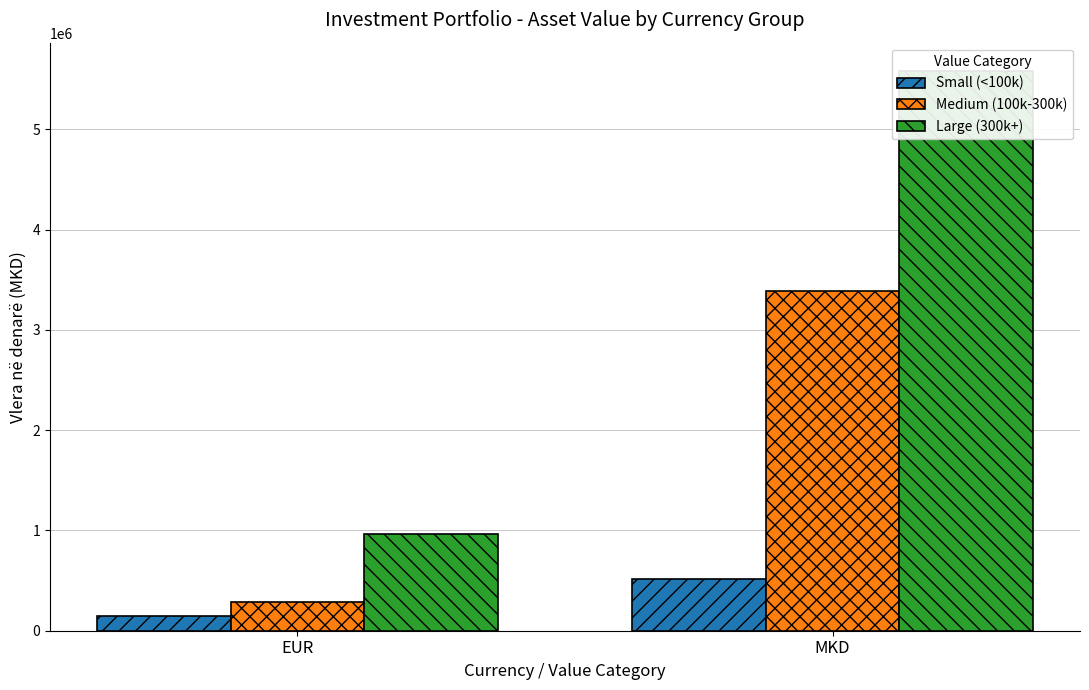

What is the sum of the Small (<100k) values at MKD and EUR?

658669.9